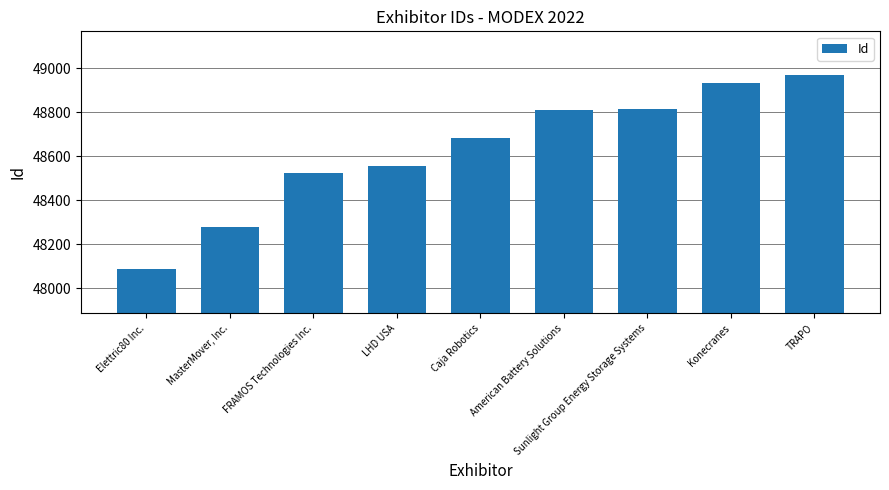

Rank the categories by value from lowest to highest.

Elettric80 Inc., MasterMover, Inc., FRAMOS Technologies Inc., LHD USA, Caja Robotics, American Battery Solutions, Sunlight Group Energy Storage Systems, Konecranes, TRAPO